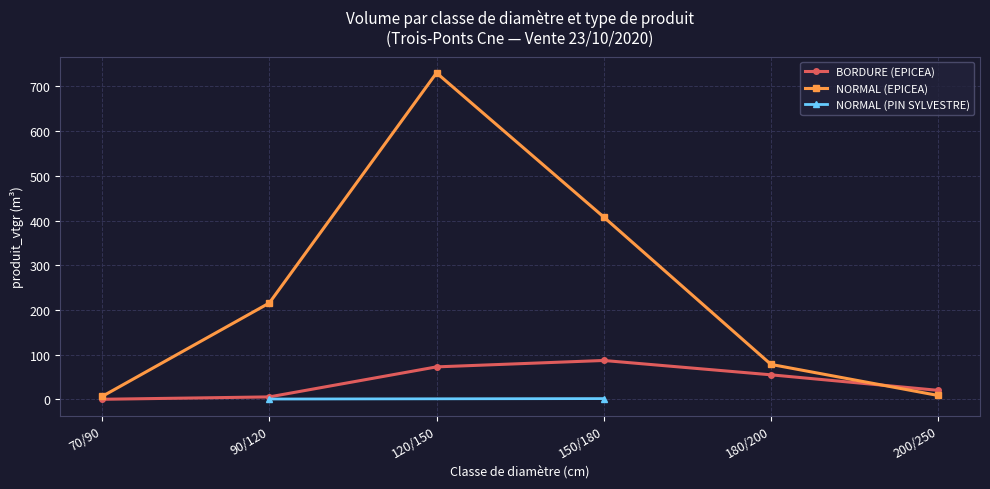

What is the approximate value of BORDURE produit_vtgr at 180/200?

55.1